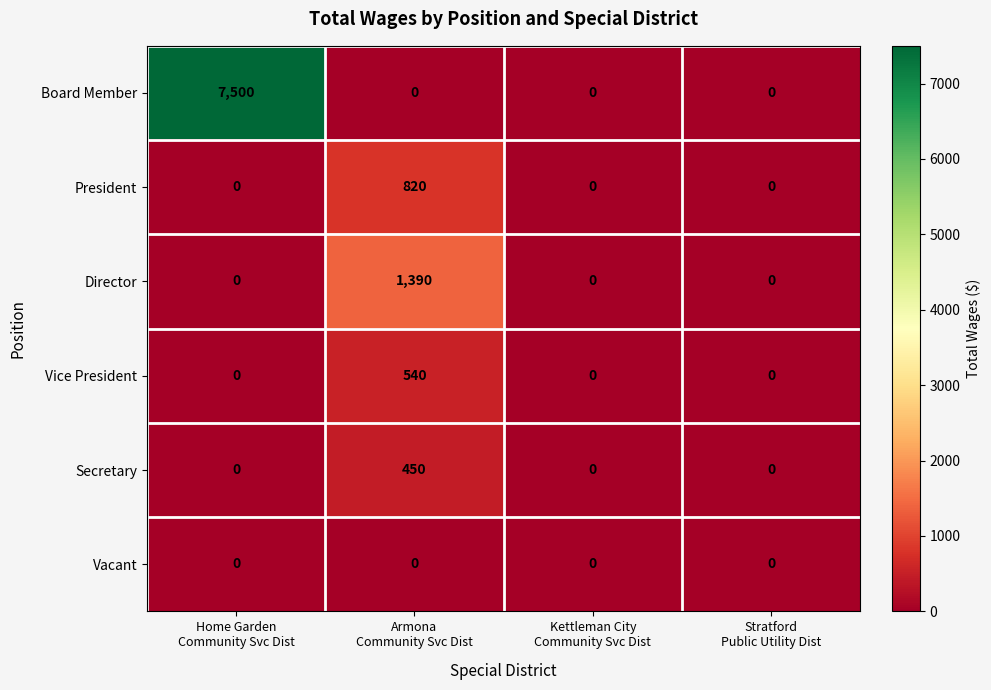

What is the greatest value displayed?

7500